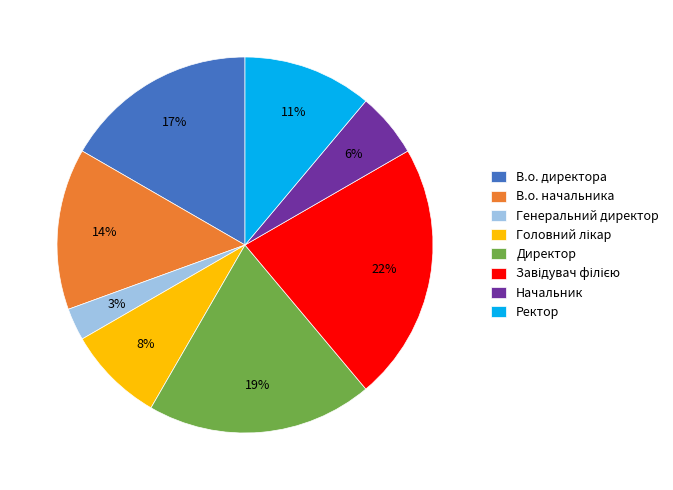

To the nearest percent, what is the average slice percentage?

12%